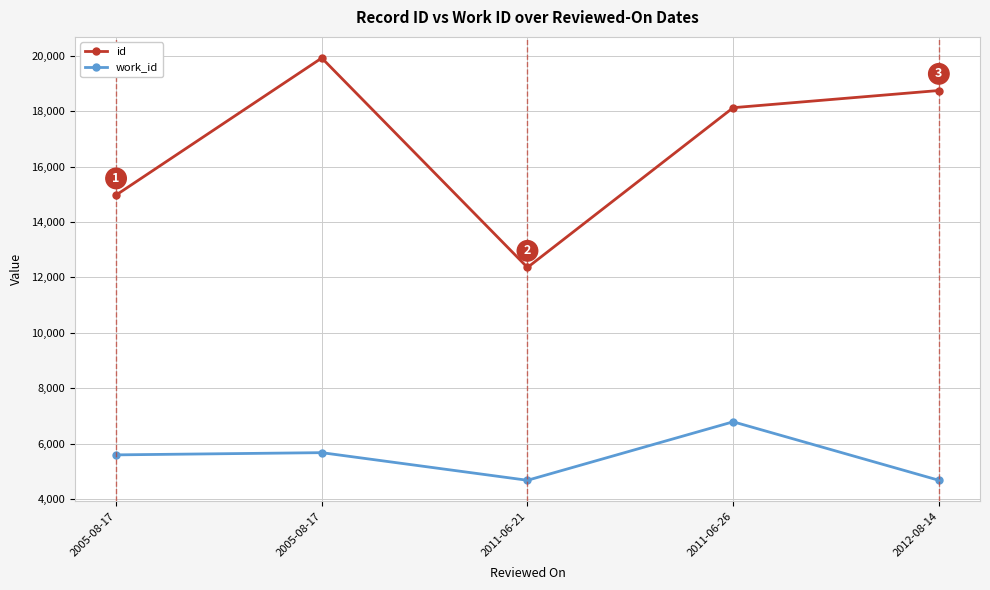

Does the chart display data point markers on the line(s)?

Yes